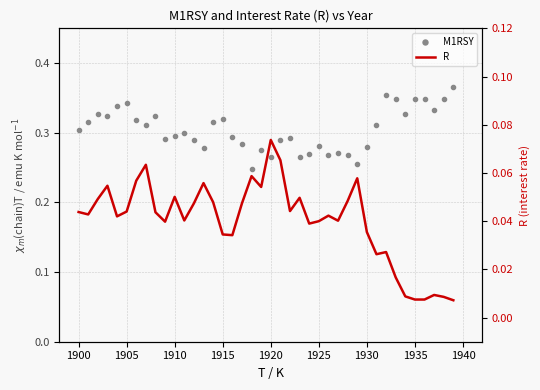

True or false: R and M1RSY intersect in this chart.

False